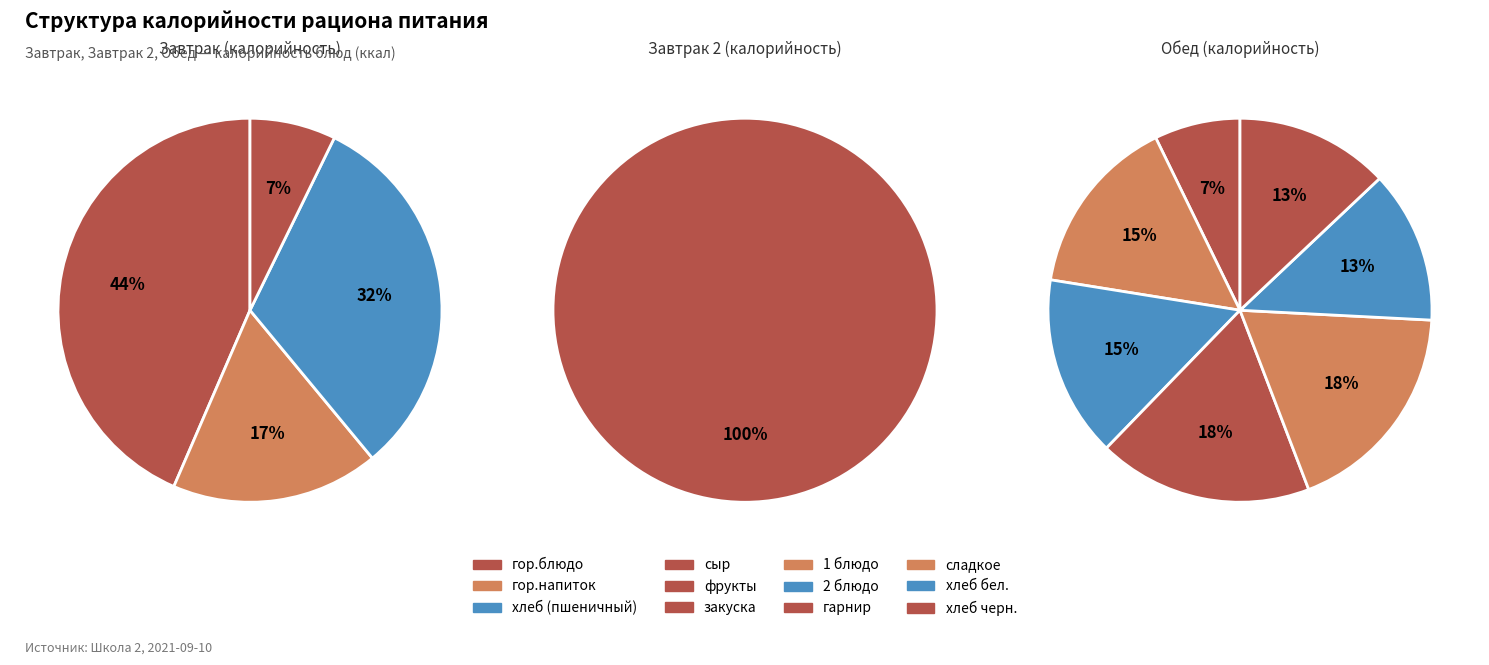

Rank the categories by Завтрак 2 value from highest to lowest.

гор.блюдо, гор.напиток, хлеб (пшеничный), сыр